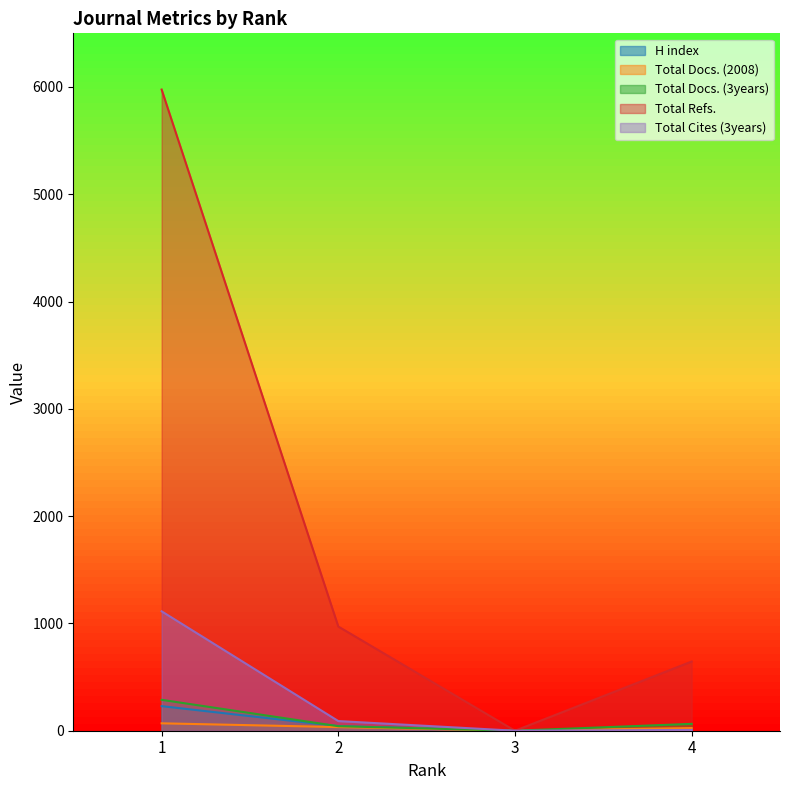

List the series in order of their peak value, lowest first.

Total Docs. (2008), H index, Total Docs. (3years), Total Cites (3years), Total Refs.